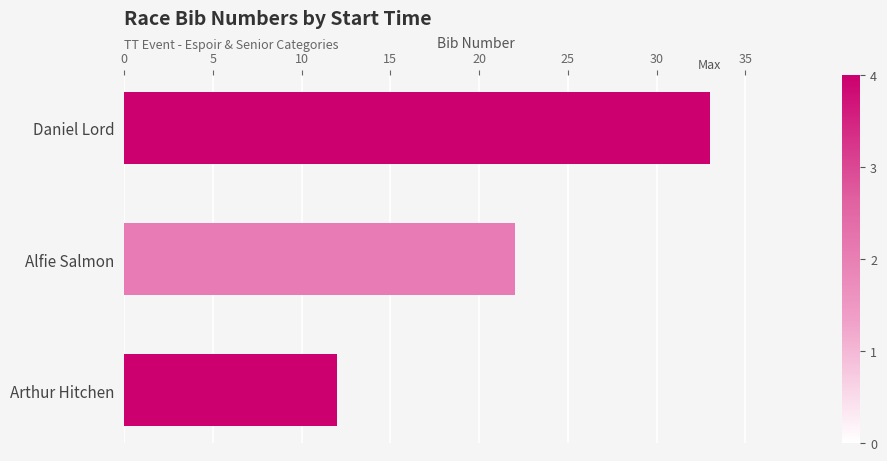

Reading top to bottom, transcribe all the data shown in this chart.

Daniel Lord=33	Alfie Salmon=22	Arthur Hitchen=12